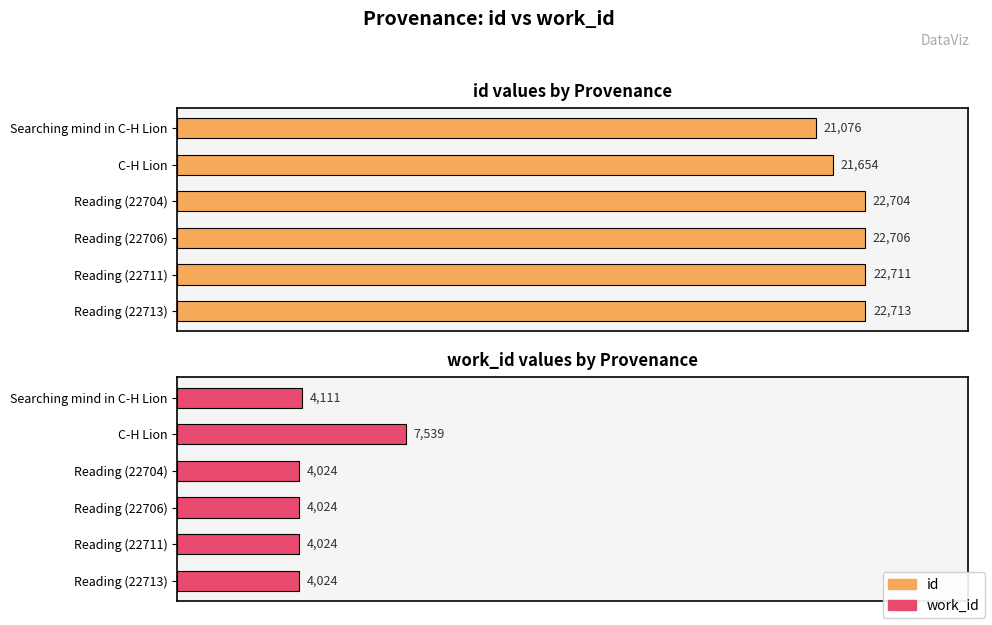

What is the minimum value shown in the chart?

4024